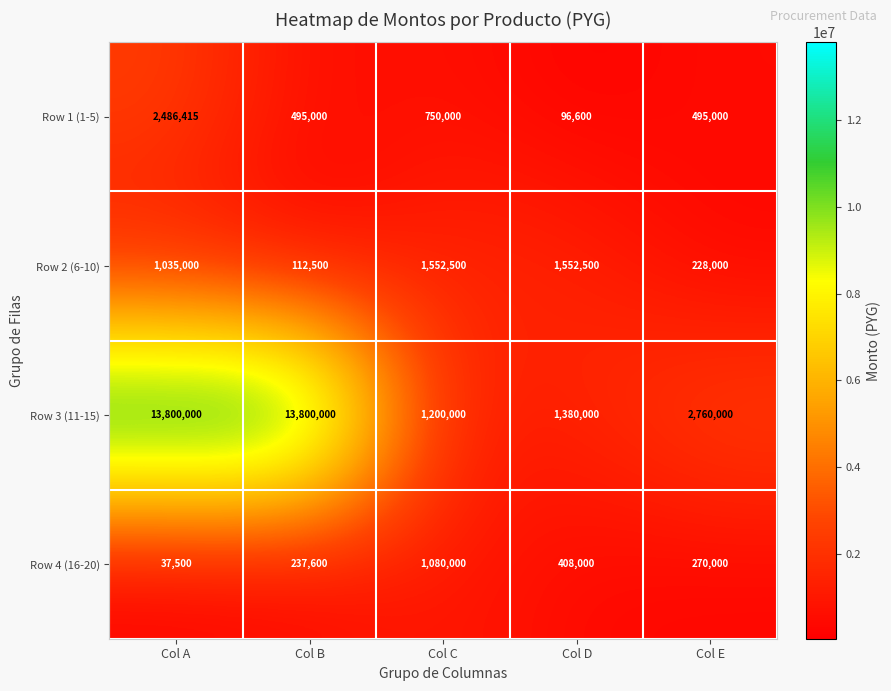

At how many categories does at least one series exceed 1996779?

3